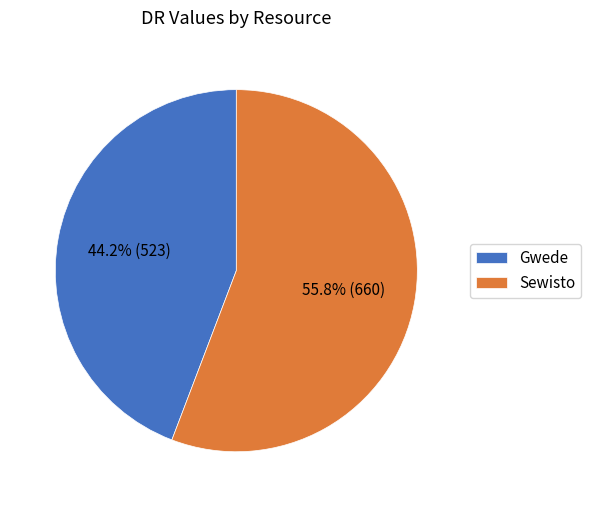

Rank the categories by value from highest to lowest.

Sewisto, Gwede